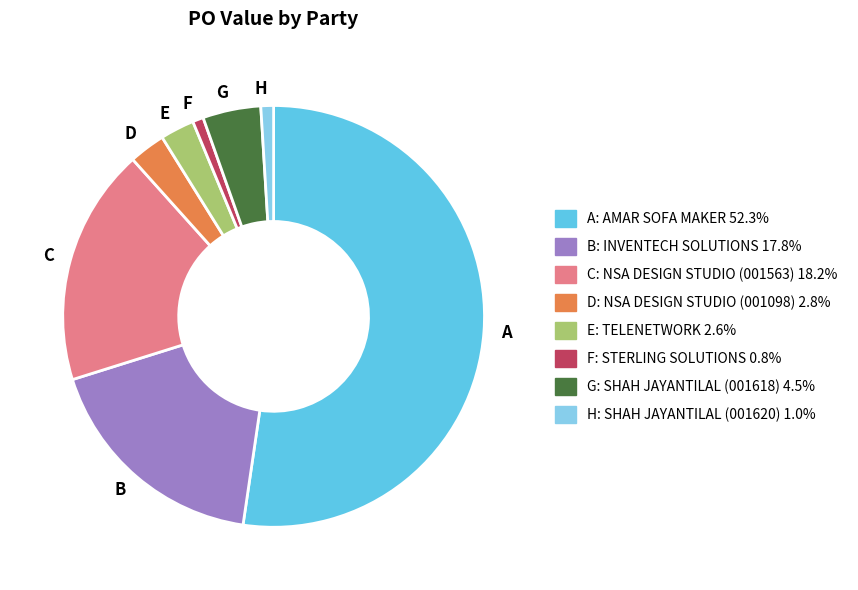

What is the largest slice in the pie chart?

A